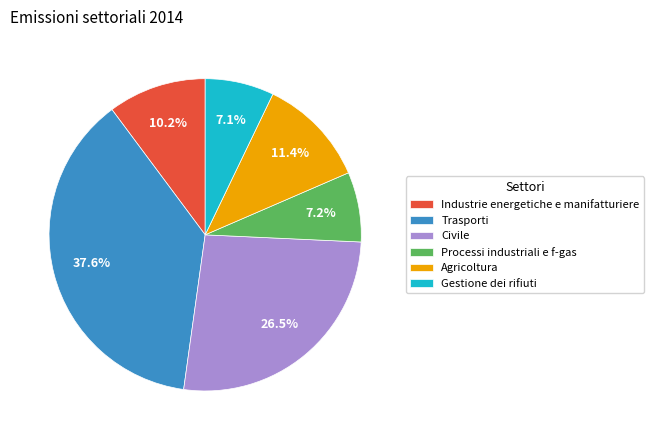

What percentage is the Processi industriali e f-gas slice, to the nearest percent?

7%